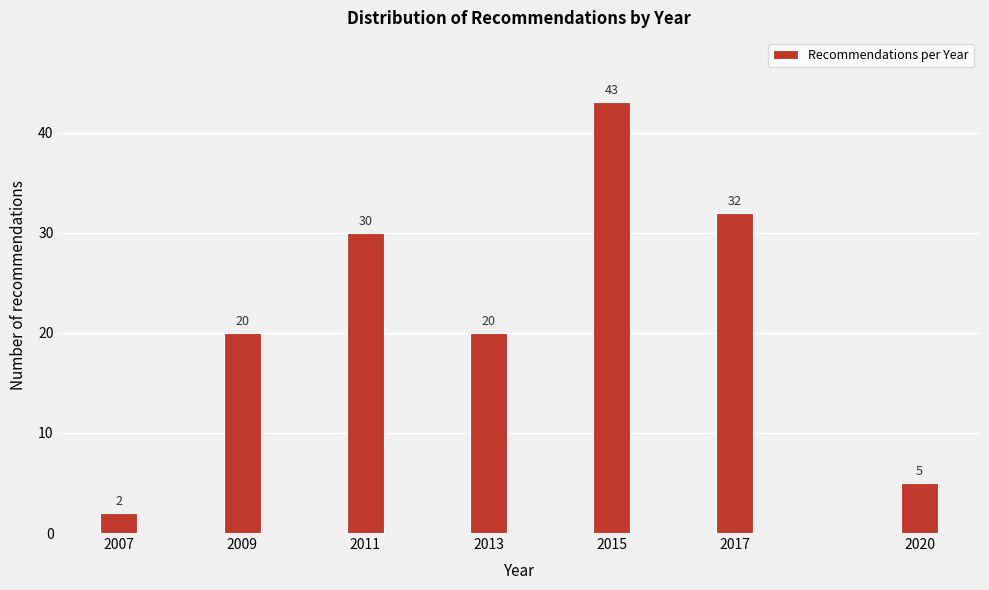

Reading left to right, list all the values displayed in this chart.

2007=2	2009=20	2011=30	2013=20	2015=43	2017=32	2020=5